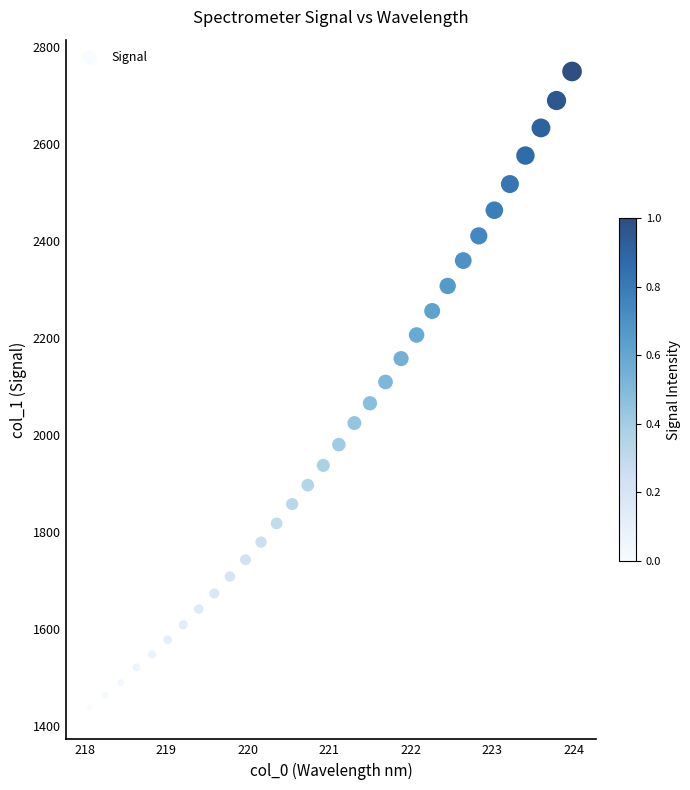

What is the range of Y values (max minus min)?

1312.9